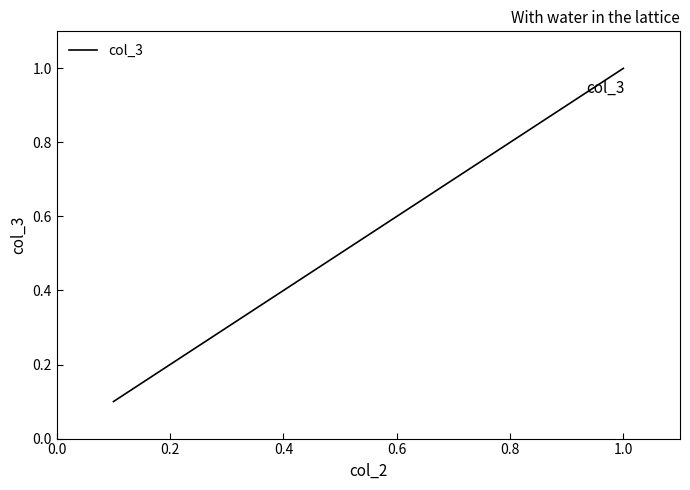

What is the difference between the maximum and minimum values?

0.9